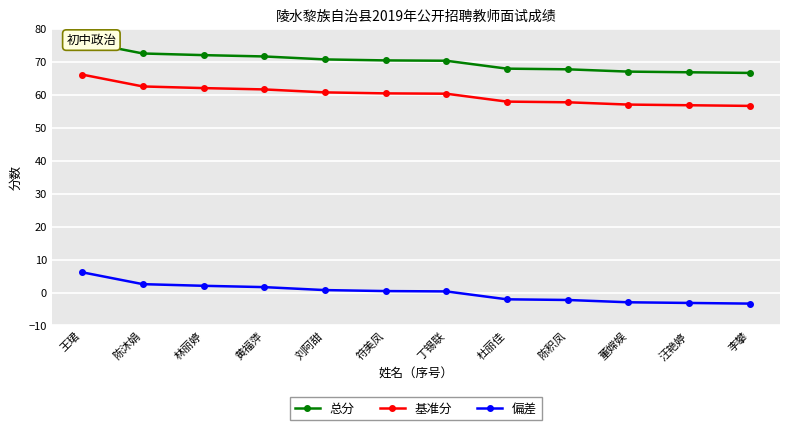

How many data points in 偏差 are less than 0?

5